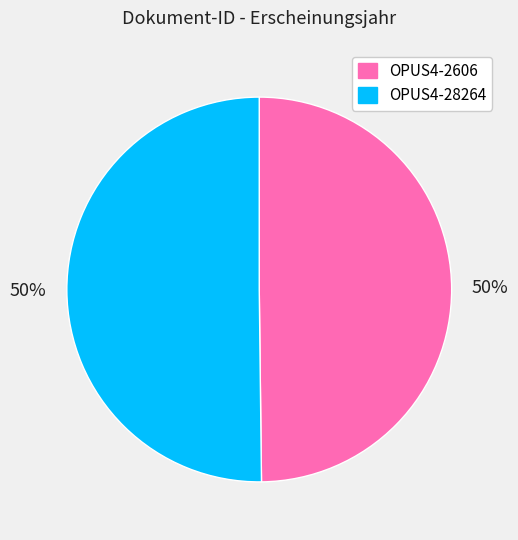

To the nearest percent, what is the combined percentage of OPUS4-28264 and OPUS4-2606?

100%